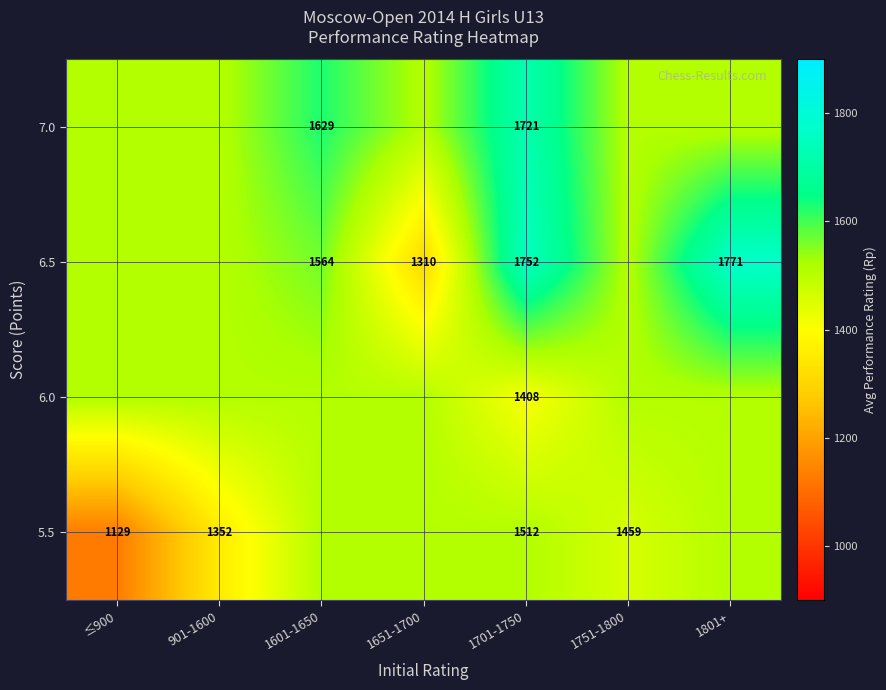

Is the value of 5.5 at 1751-1800 greater than the value of 6.5 at 1801+?

No